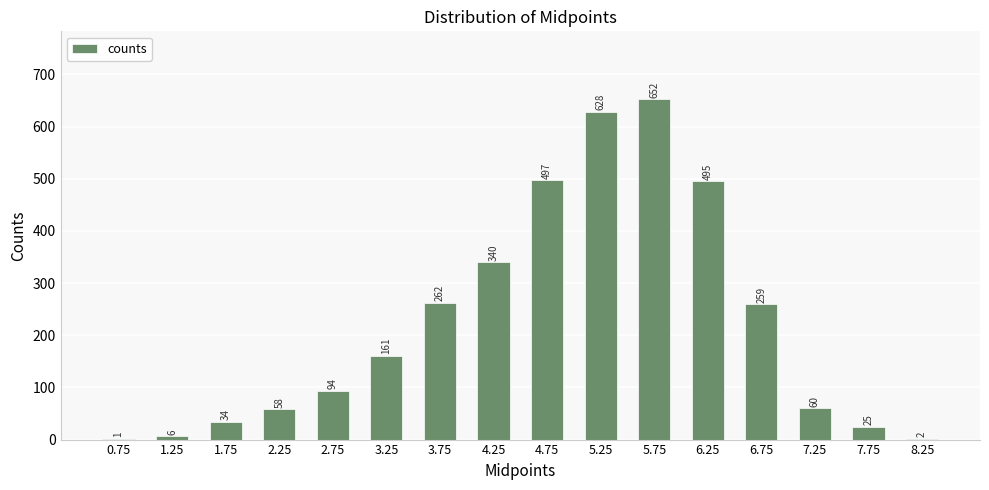

Where is the data nearest to the value 326?

4.25